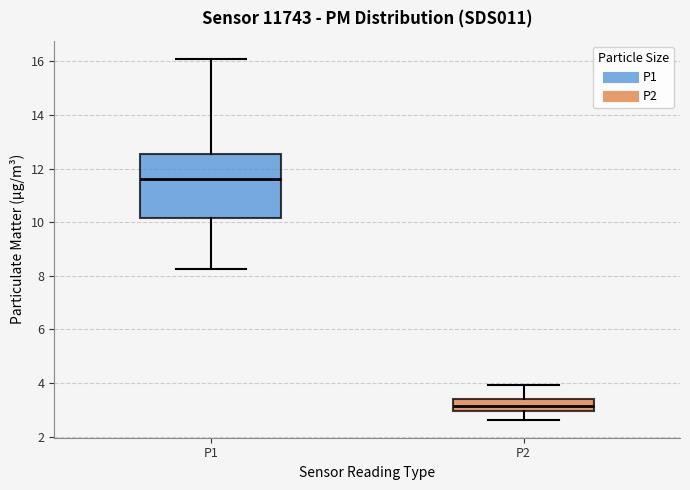

Reading left to right, transcribe this box plot: for each box, give where its median line is, the range the box spans, and where its two whiskers end, as read against the y-axis. The values are not printed on the chart, so give them approximately, as read against the axis.

P1: median 11.6, box 10.2 to 12.6, whiskers 8.2 to 16.2
P2: median 3.2, box 3.0 to 3.4, whiskers 2.6 to 4.0